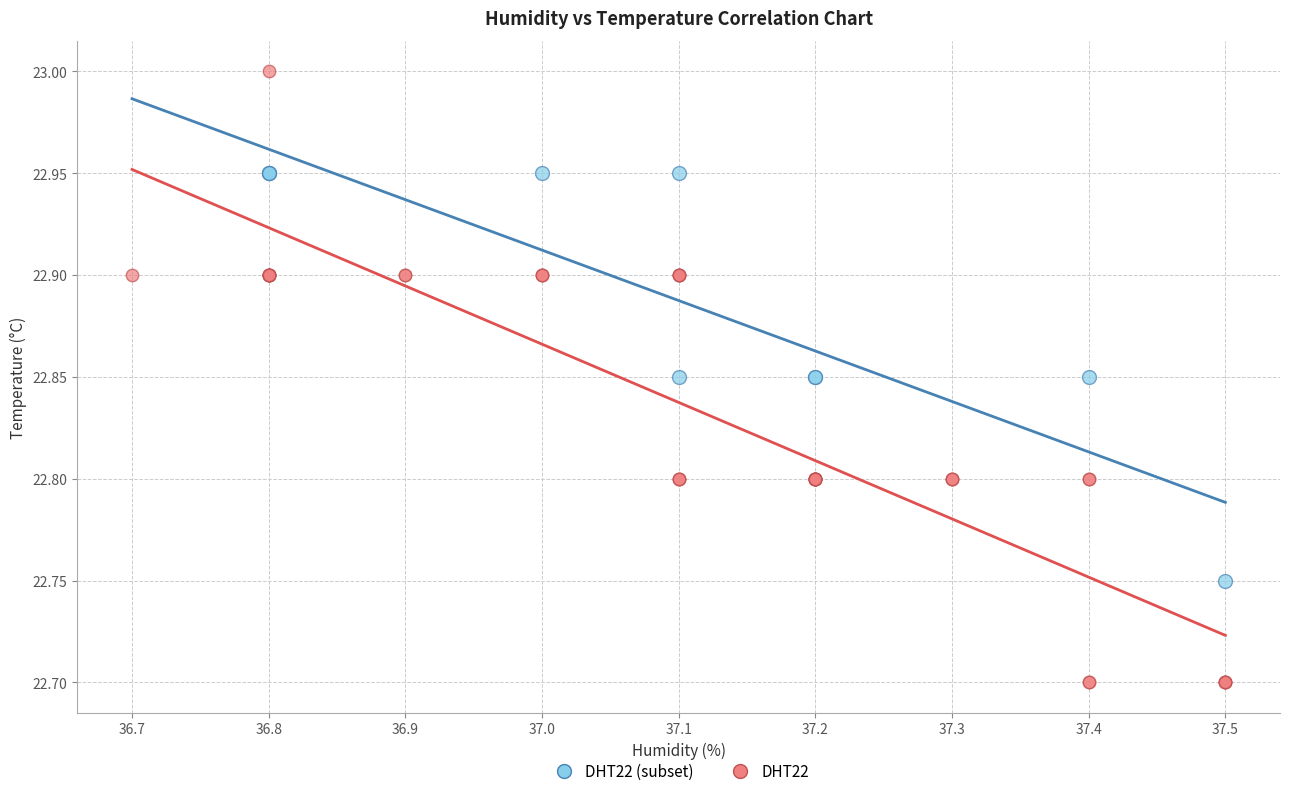

Which series reaches the maximum Y coordinate?

DHT22